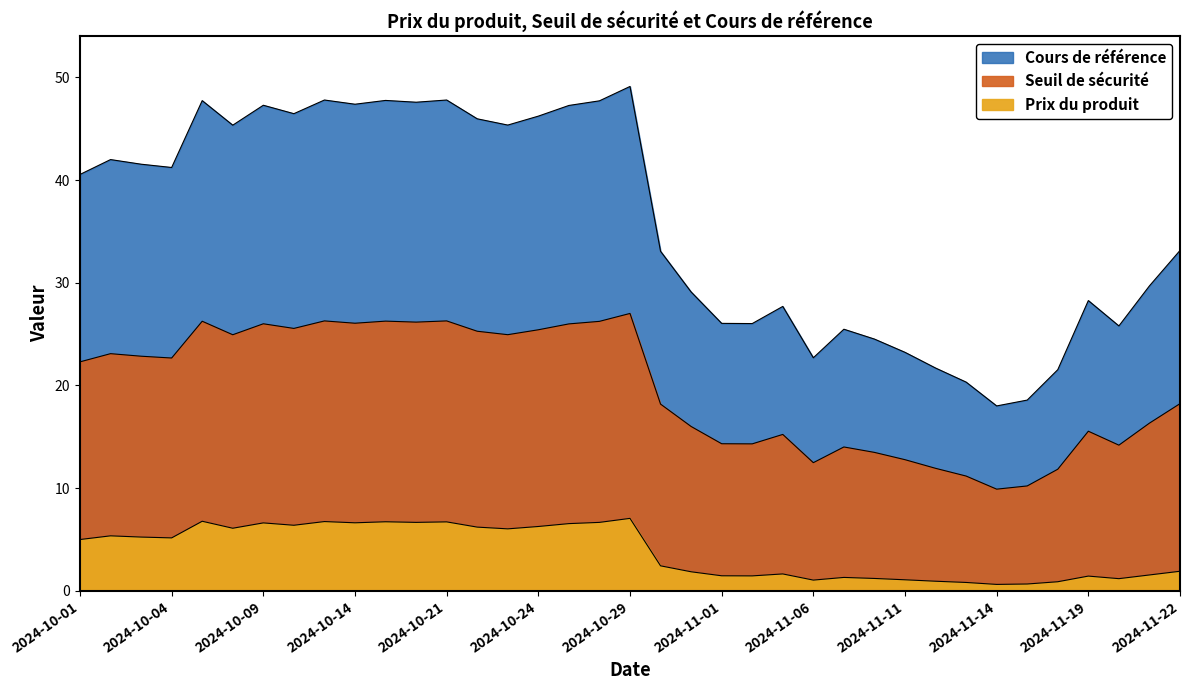

List the series in order of their peak value, lowest first.

Prix du produit, Seuil de sécurité, Cours de référence